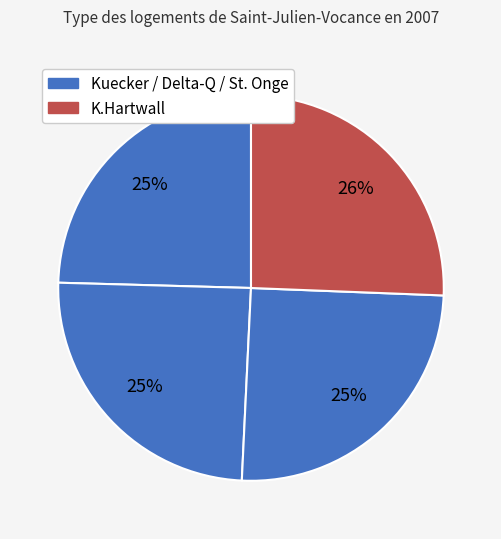

How many segments does this pie chart have?

4